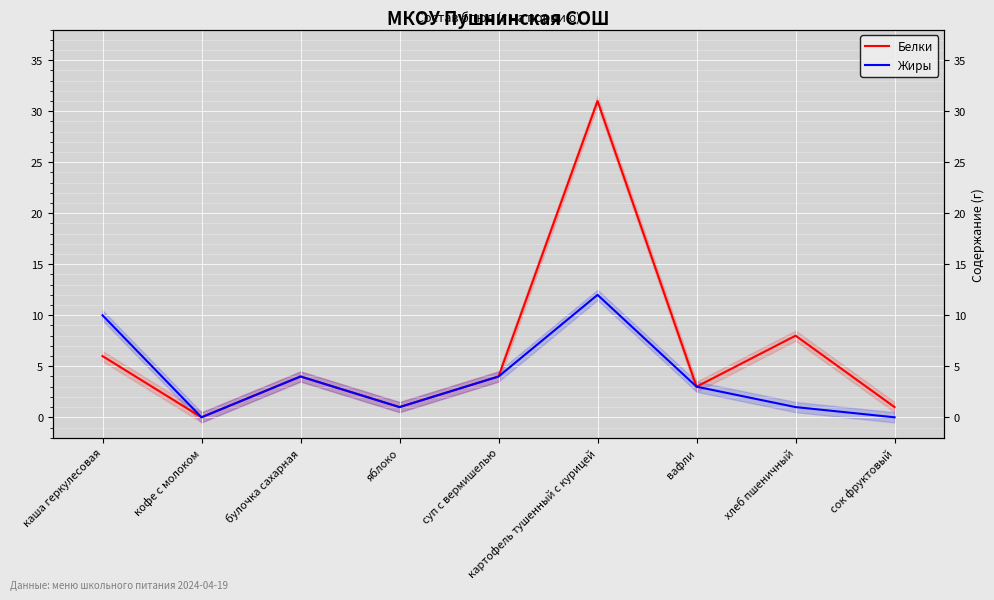

How many data points does each series have?

9